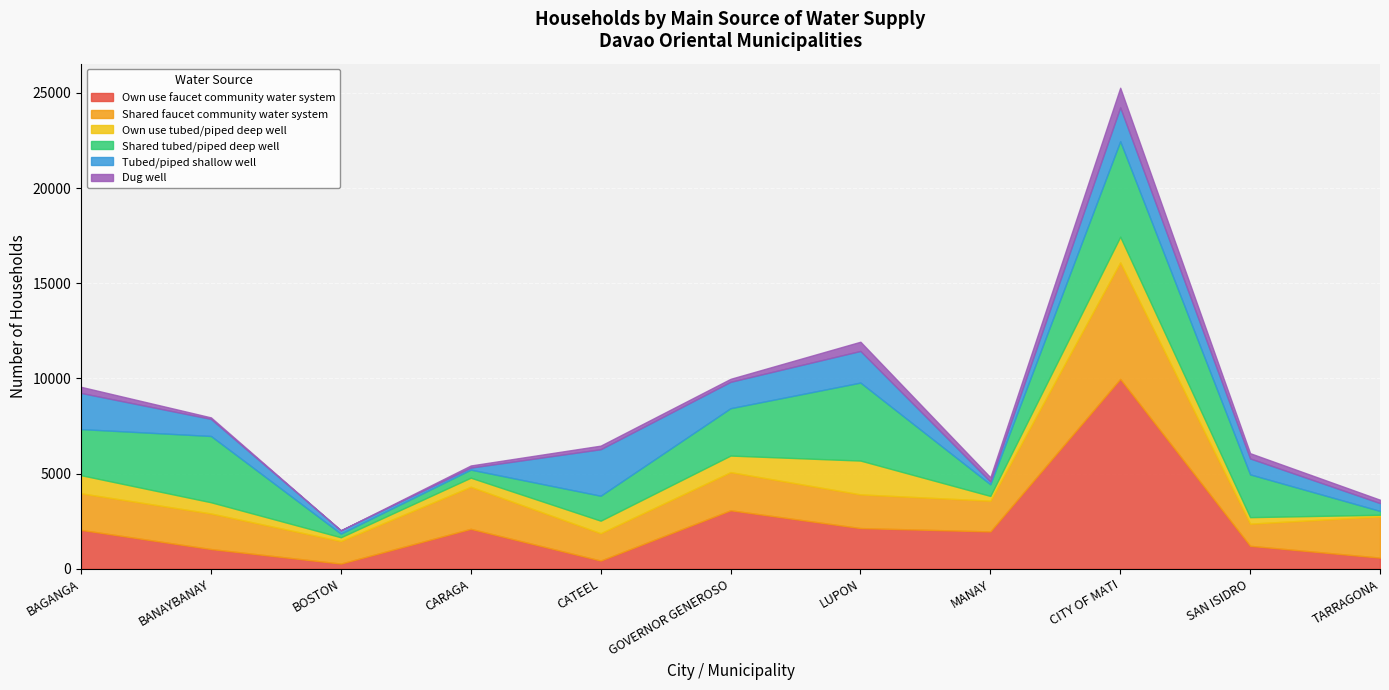

What are all the series names shown in the legend?

Own use faucet community water system, Shared faucet community water system, Own use tubed/piped deep well, Shared tubed/piped deep well, Tubed/piped shallow well, Dug well